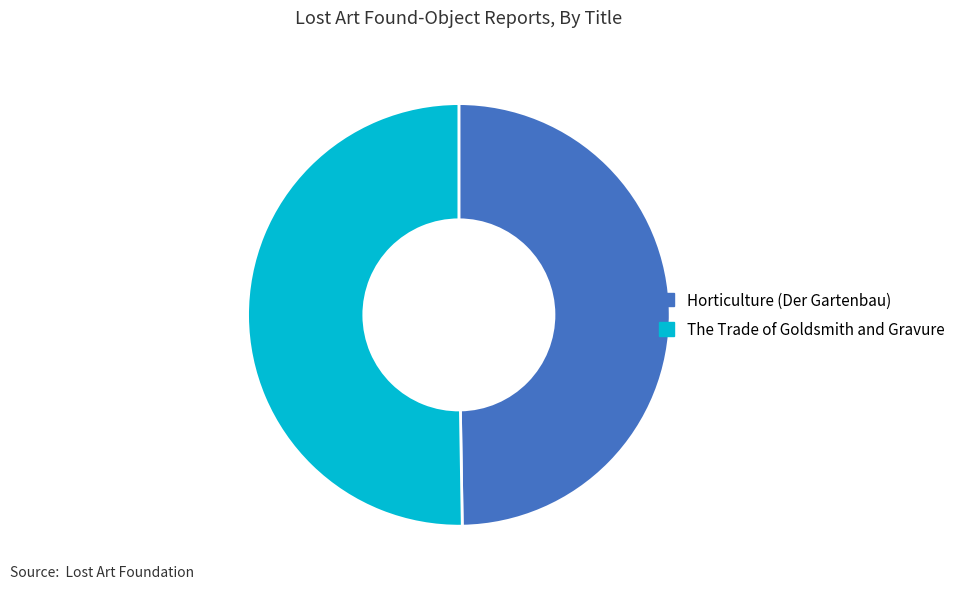

Is the sum of The Trade of Goldsmith and Gravure and Horticulture (Der Gartenbau) greater than half?

Yes